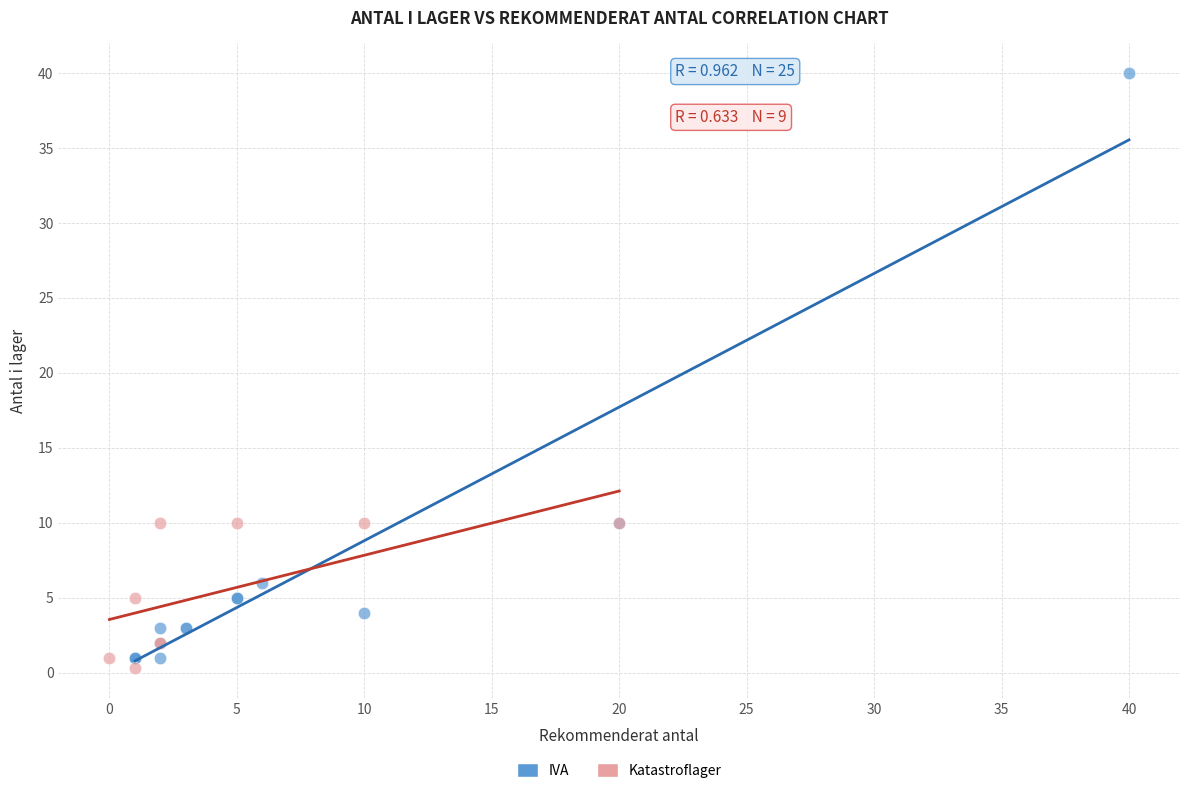

Which series contains the highest Y value?

IVA